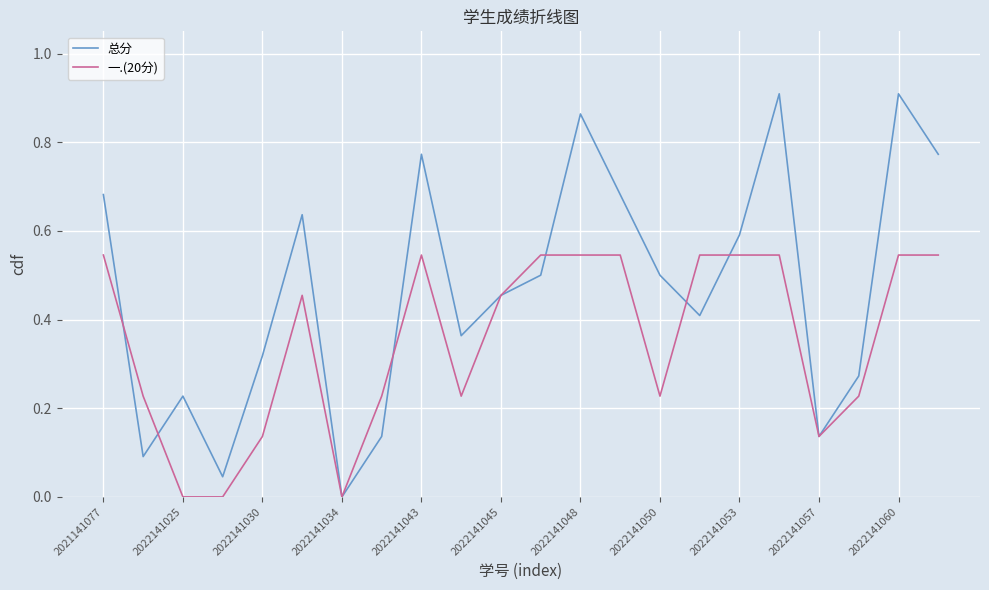

Rank the series by their maximum value, from highest to lowest.

总分, 一.(20分)